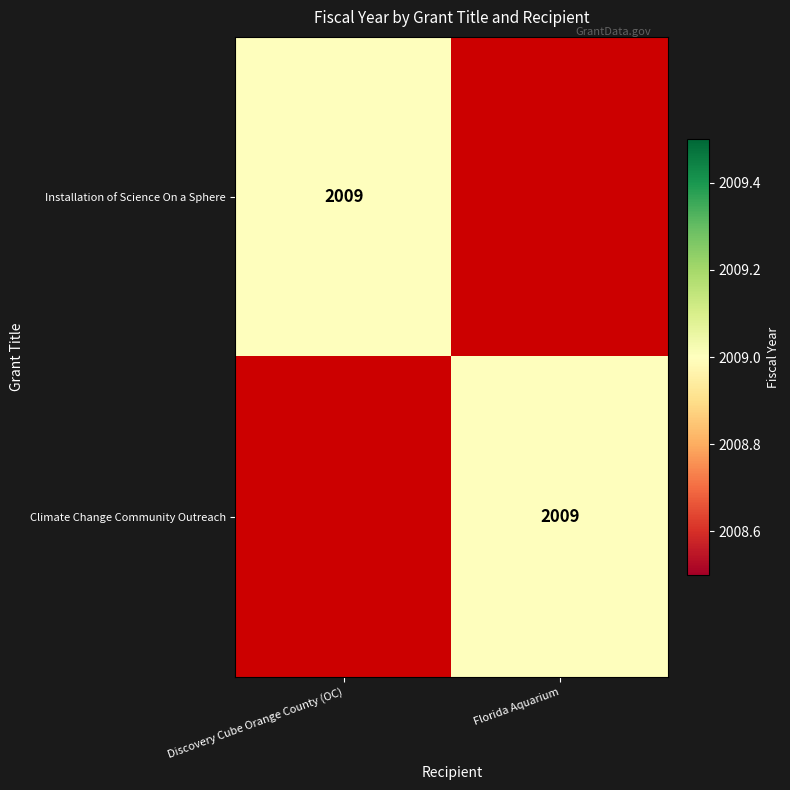

What is the total value across all series at Discovery Cube Orange County (OC)?

2009